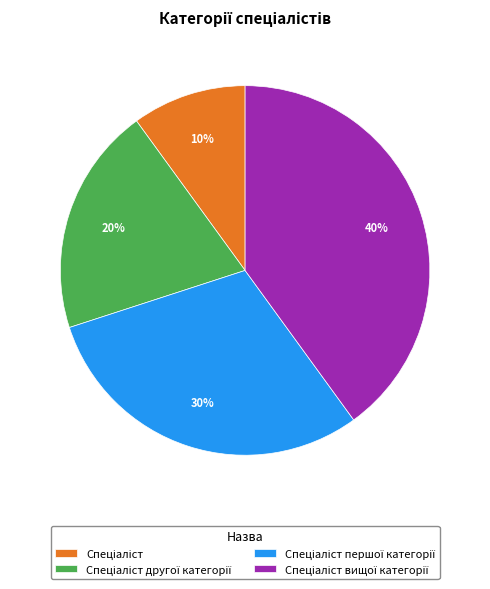

To the nearest percent, what is the difference between the largest and smallest slice percentages?

30%